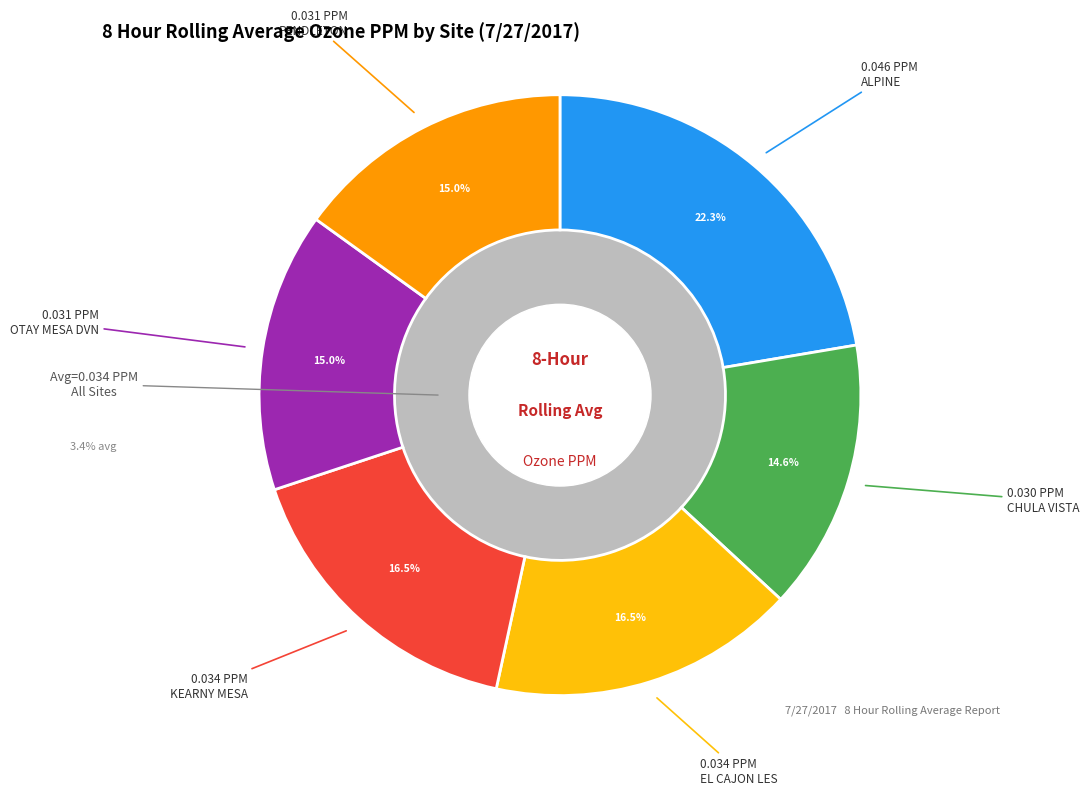

Does any single category account for the majority?

No